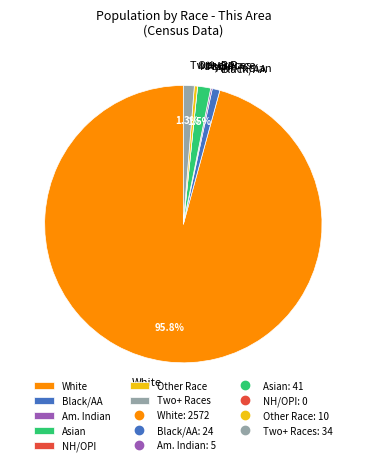

Is there a majority slice in this chart?

Yes